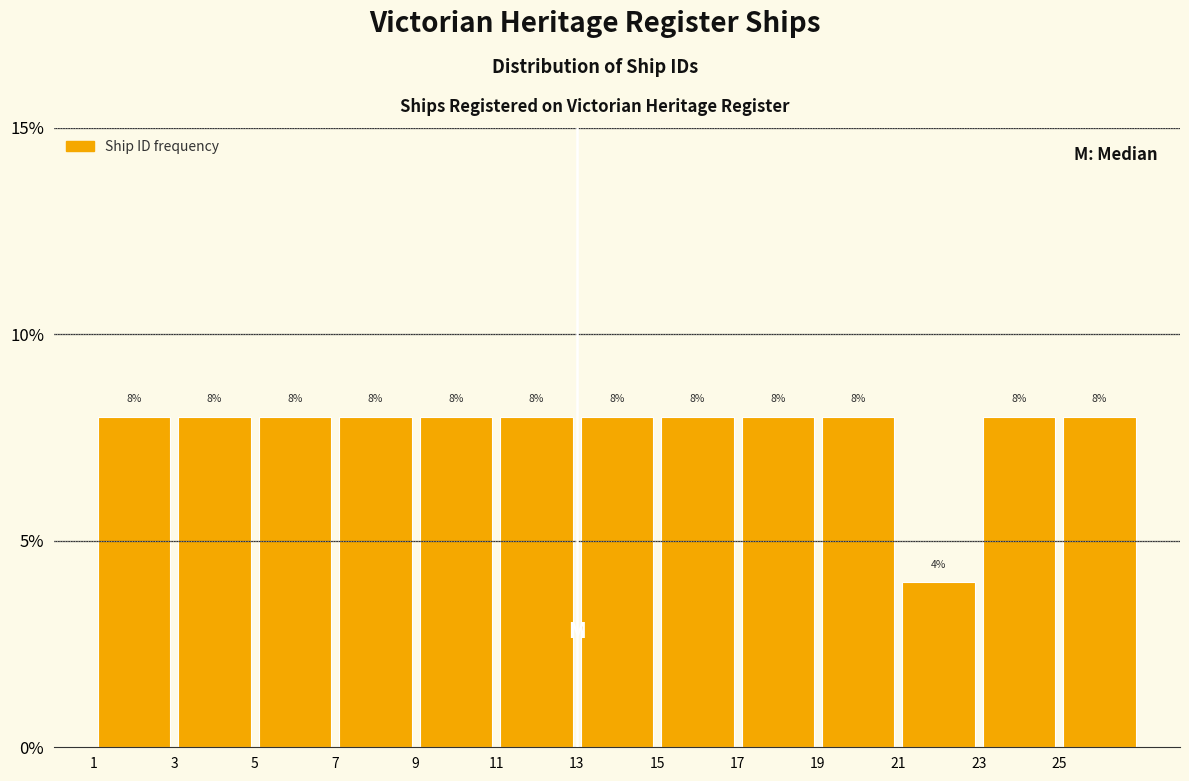

What is the height of the bar covering 3 to 5 on the x-axis?

8